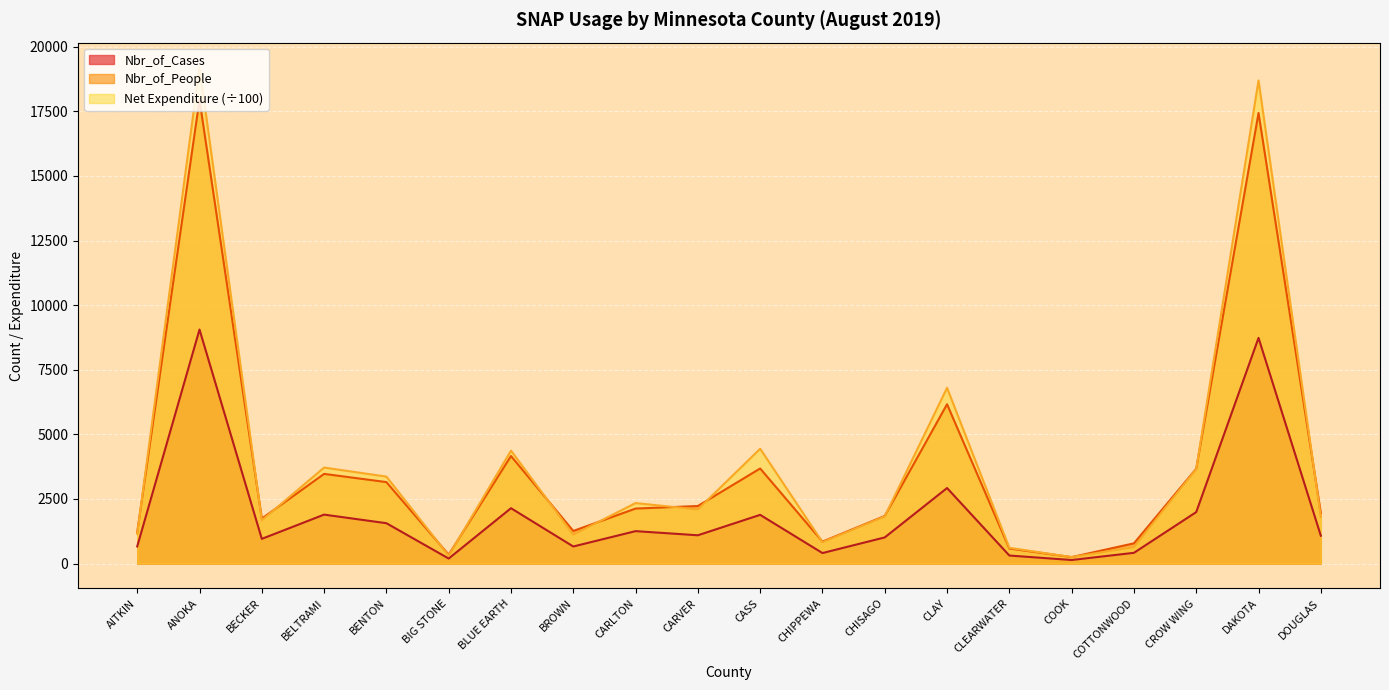

True or false: Nbr_of_People has a value of 4161.0 at BLUE EARTH.

True